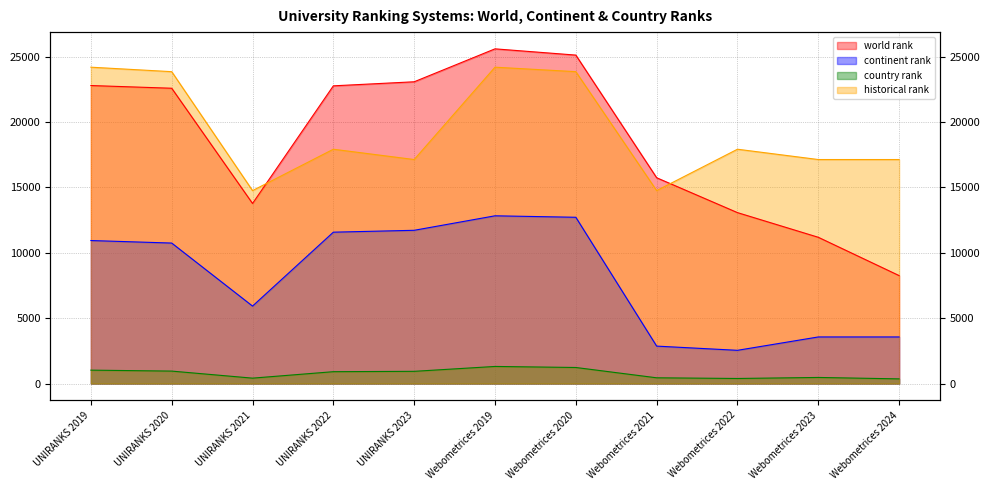

Which series has the largest total across all categories?

historical rank